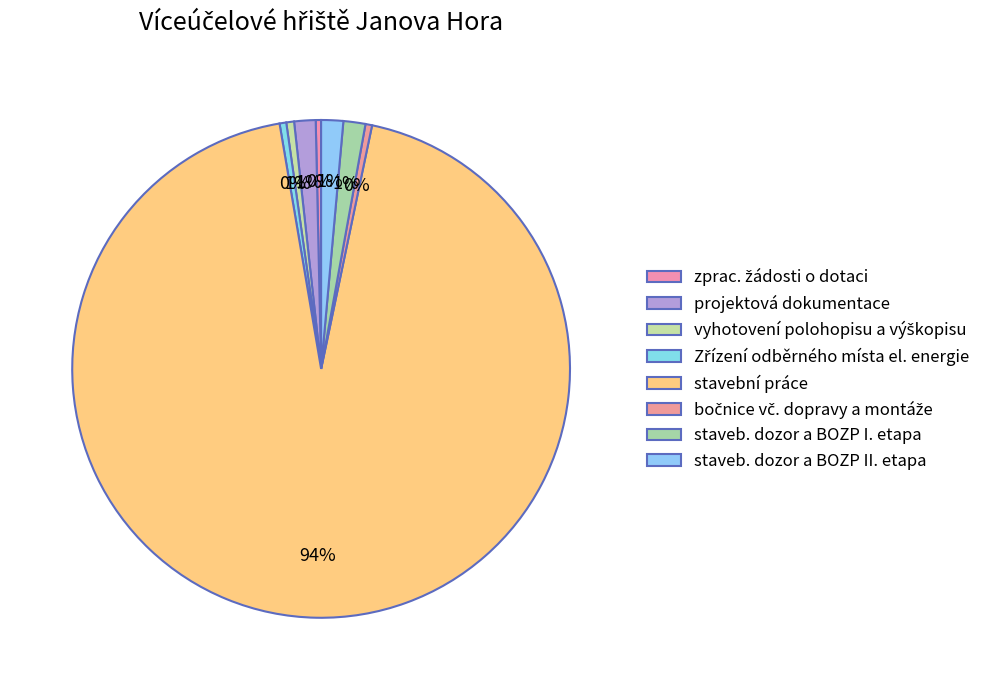

Between staveb. dozor a BOZP II. etapa and zprac. žádosti o dotaci, which is larger?

staveb. dozor a BOZP II. etapa